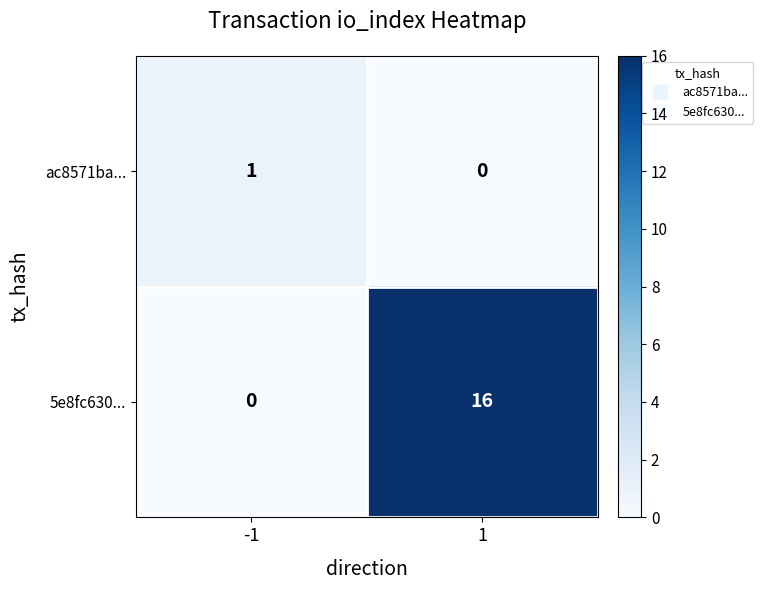

What is the difference between the highest and lowest values at 1?

16